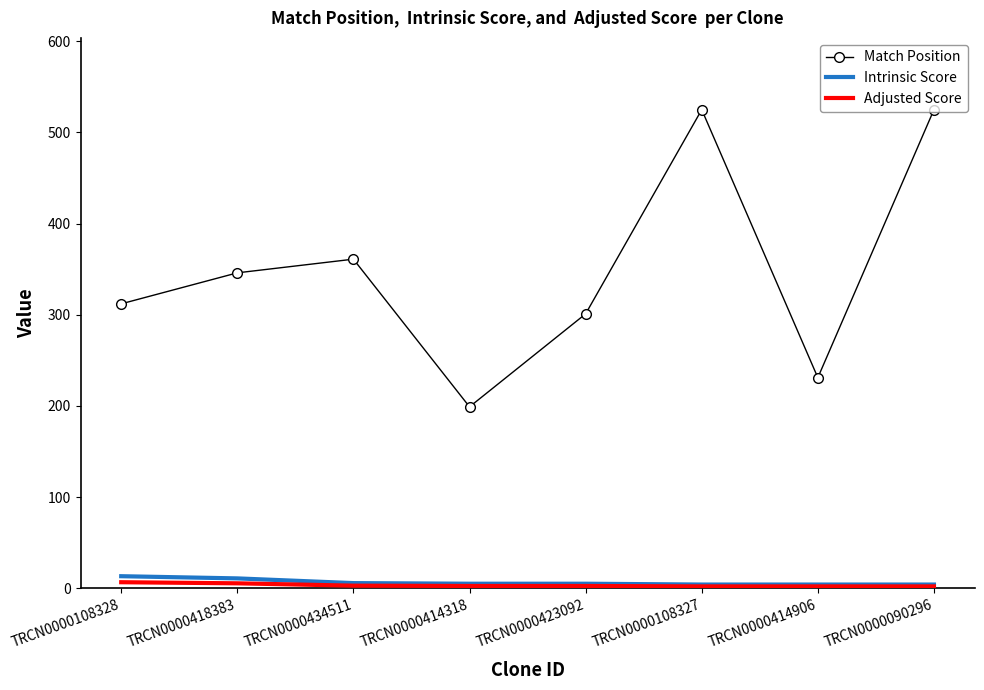

Which series has the widest spread of values?

Match Position